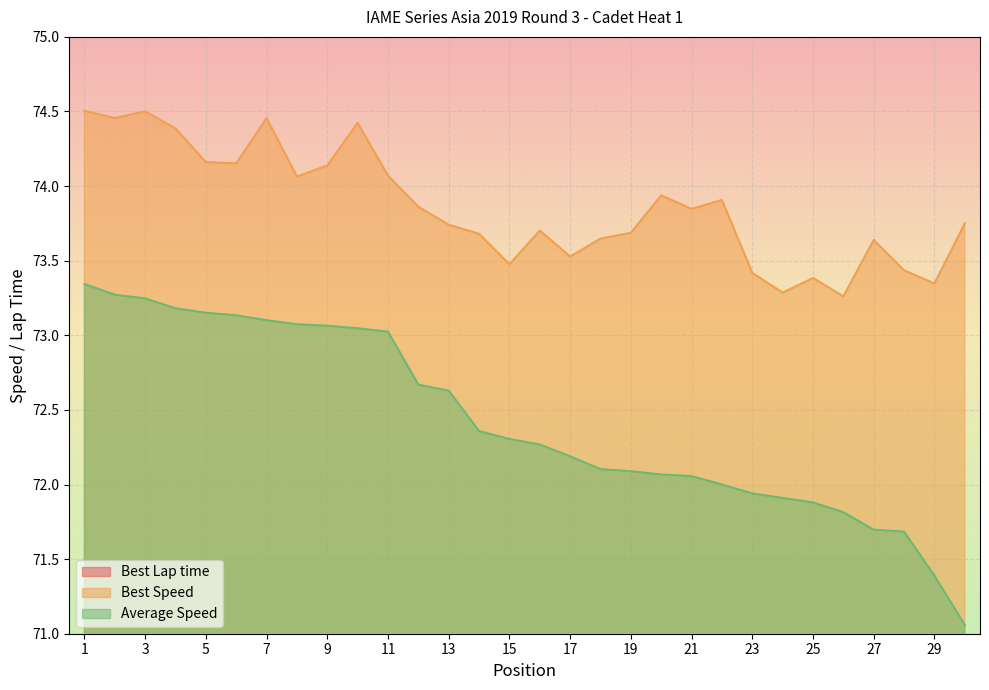

What is the sum of all Best Lap time values?

1931.6